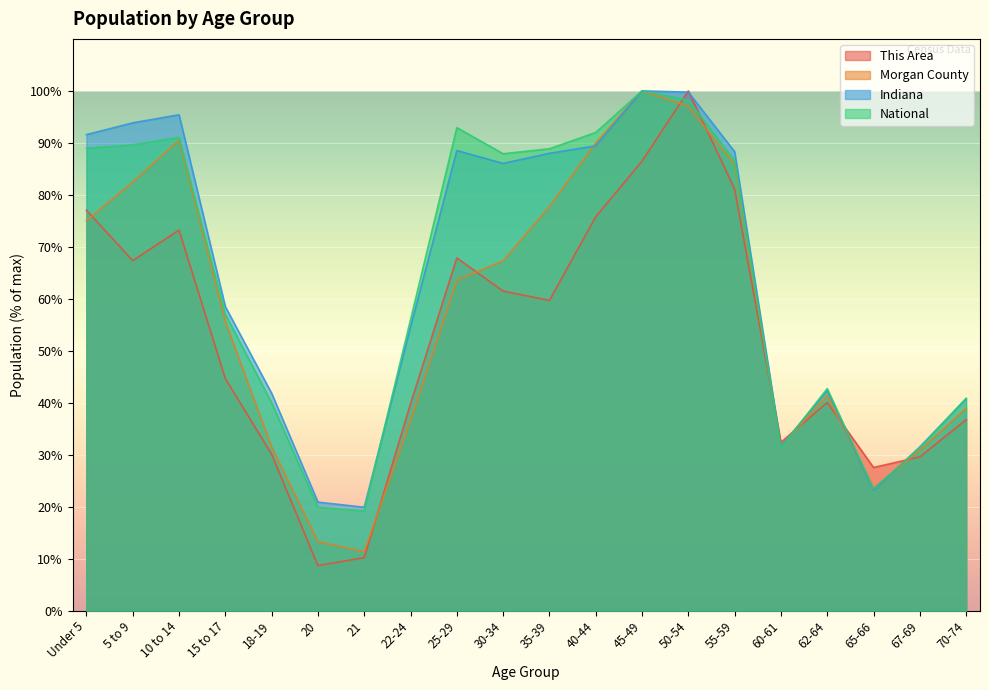

Reading right to left, transcribe all the data shown in this chart.

This Area: 70-74=36.7	67-69=29.6	65-66=27.6	62-64=40.1	60-61=32.4	55-59=81.1	50-54=100.0	45-49=86.5	40-44=75.8	35-39=59.7	30-34=61.5	25-29=67.9	22-24=39.8	21=10.2	20=8.7	18-19=30.1	15 to 17=44.6	10 to 14=73.2	5 to 9=67.3	Under 5=77.0
Morgan County: 70-74=39.0	67-69=30.8	65-66=23.6	62-64=41.4	60-61=31.6	55-59=85.8	50-54=97.0	45-49=100.0	40-44=90.0	35-39=77.8	30-34=67.3	25-29=63.6	22-24=36.6	21=11.4	20=13.3	18-19=31.5	15 to 17=55.6	10 to 14=90.5	5 to 9=82.5	Under 5=75.0
Indiana: 70-74=40.8	67-69=31.5	65-66=23.1	62-64=42.3	60-61=31.7	55-59=88.3	50-54=99.8	45-49=100.0	40-44=89.4	35-39=88.0	30-34=86.0	25-29=88.5	22-24=54.6	21=19.9	20=20.9	18-19=41.8	15 to 17=58.5	10 to 14=95.4	5 to 9=93.9	Under 5=91.6
National: 70-74=40.9	67-69=31.3	65-66=23.4	62-64=42.7	60-61=31.3	55-59=86.6	50-54=98.2	45-49=100.0	40-44=92.0	35-39=88.9	30-34=87.9	25-29=92.9	22-24=56.0	21=19.2	20=19.9	18-19=40.0	15 to 17=57.0	10 to 14=91.1	5 to 9=89.6	Under 5=89.0